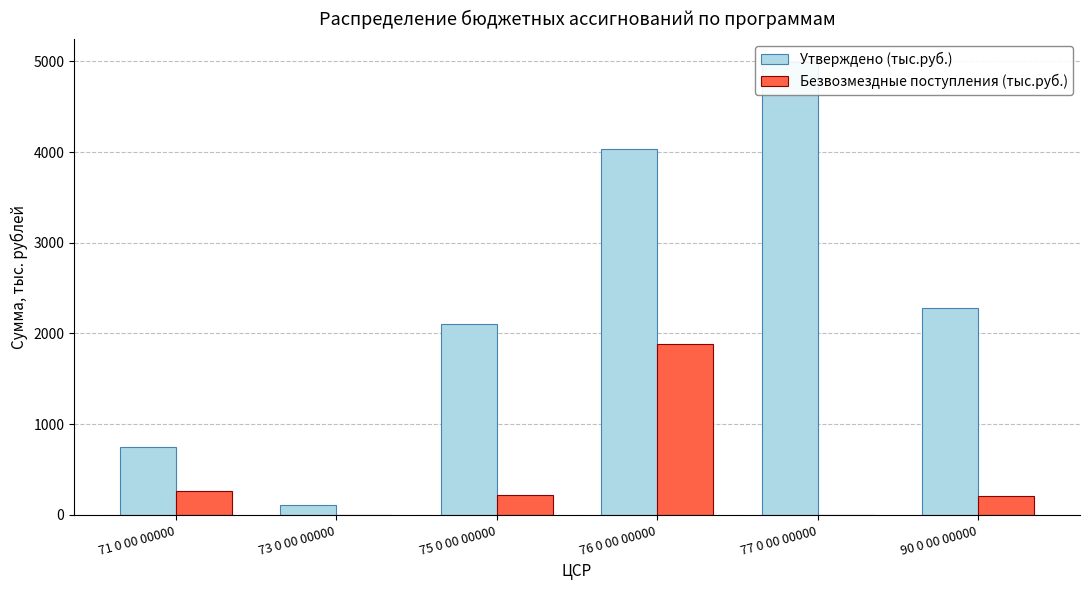

What is the difference between the maximum and minimum values in the Безвозмездные поступления (тыс.руб.) series?

1881.0